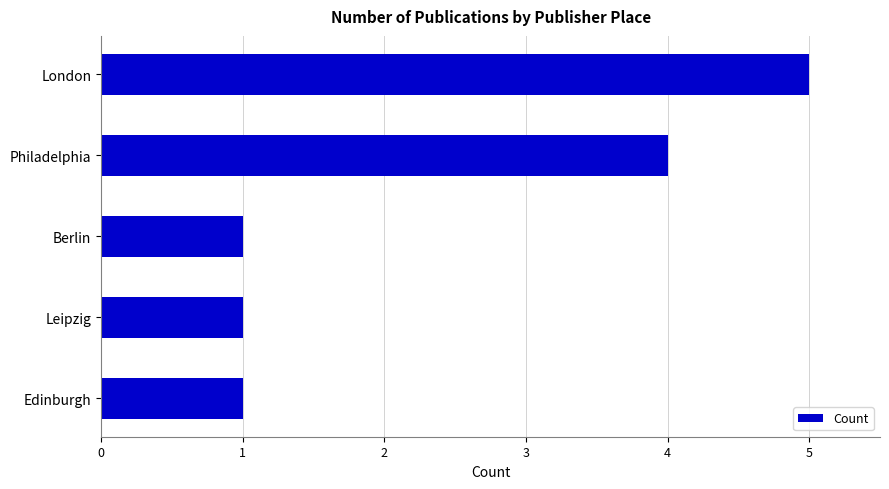

Reading top to bottom, extract all data points from this chart.

5	4	1	1	1